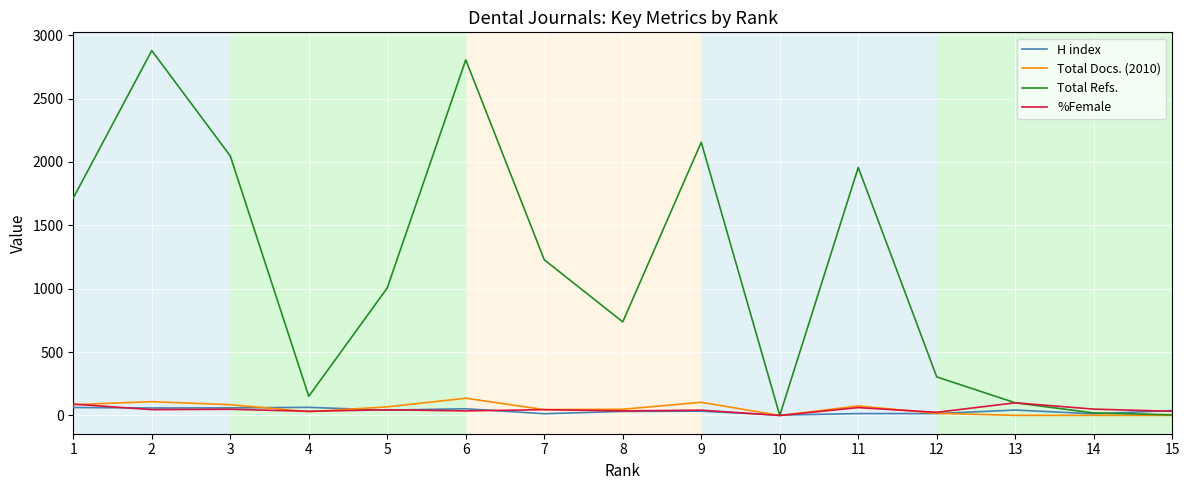

What is the greatest value displayed?

2878